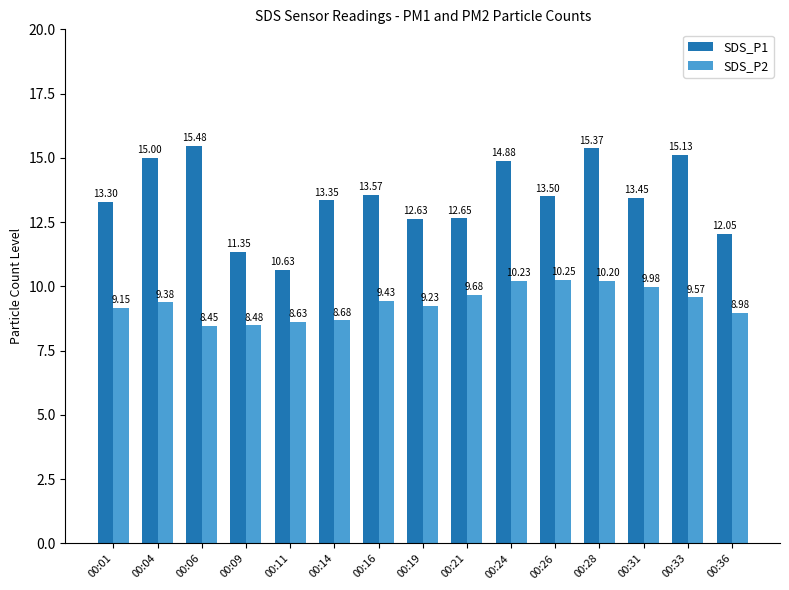

The SDS_P1 series shows 10.6 at 00:11. True or false?

True